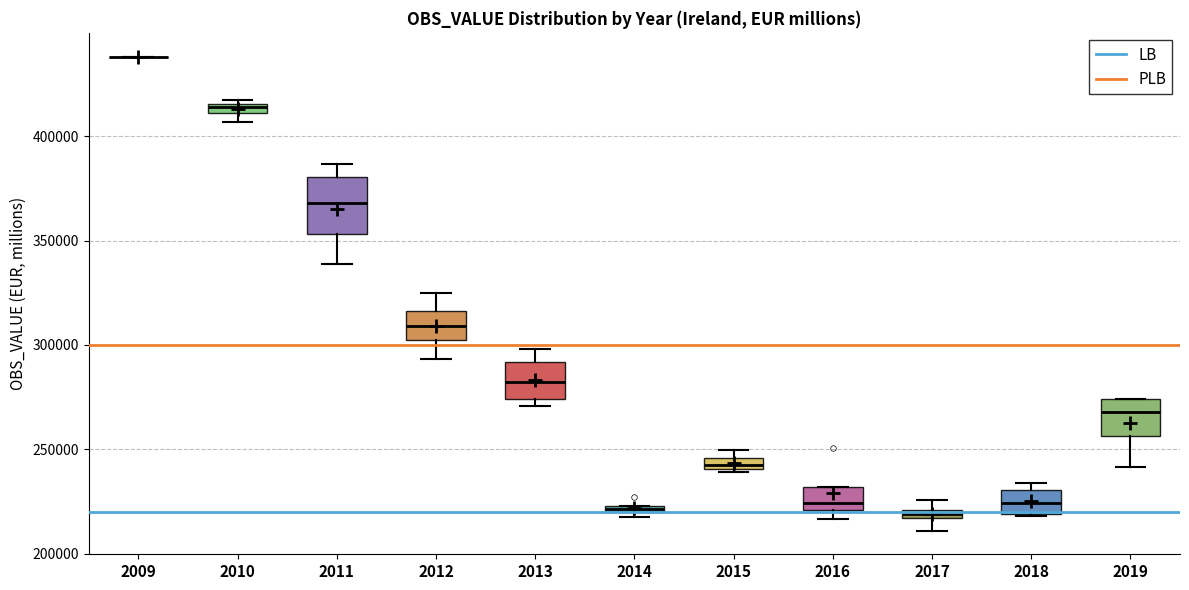

Where is the upper edge of the box at x = 2010 on the y-axis? The values are not printed on the chart, so give them approximately, as read against the axis.

415000